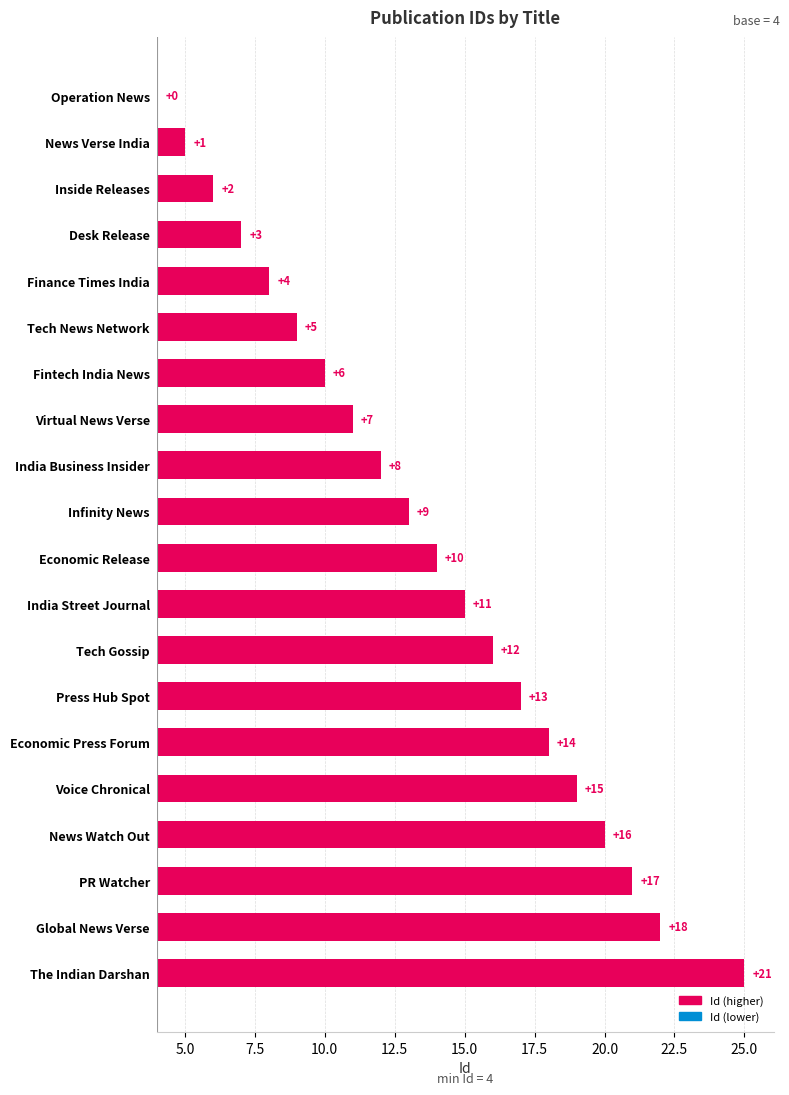

Reading left to right, transcribe all the data shown in this chart.

0	1	2	3	4	5	6	7	8	9	10	11	12	13	14	15	16	17	18	21